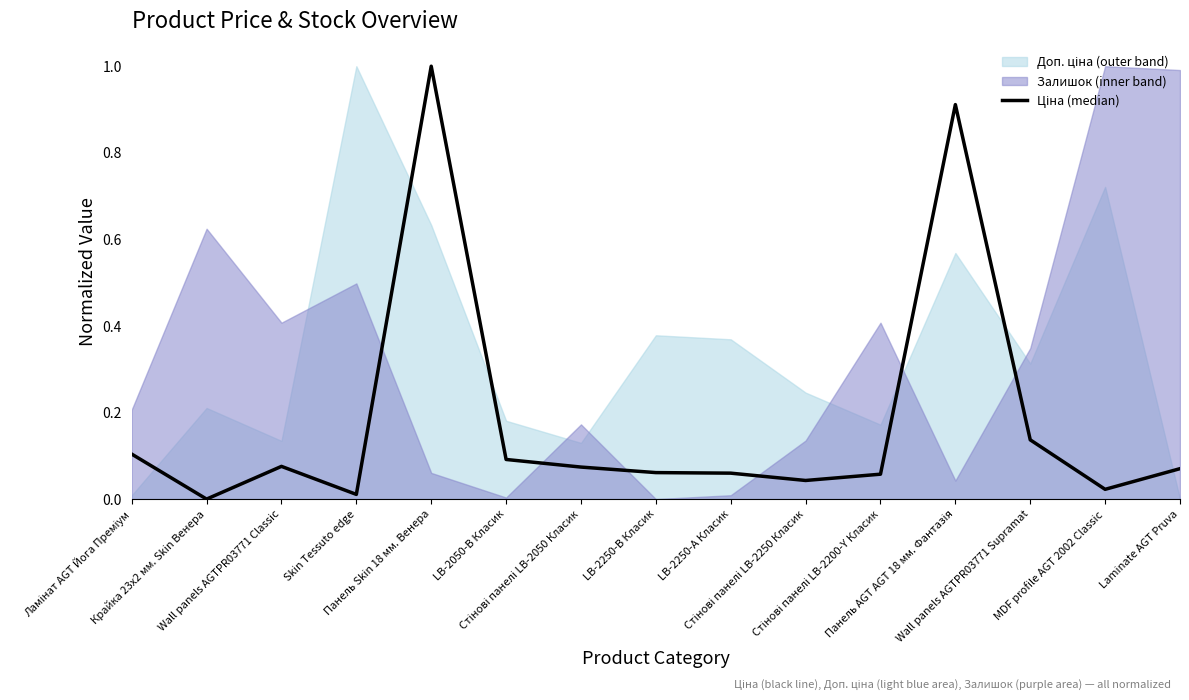

Reading right to left, transcribe all the data shown in this chart.

0.1	0.0	0.1	0.9	0.1	0.0	0.1	0.1	0.1	0.1	1.0	0.0	0.1	0.0	0.1